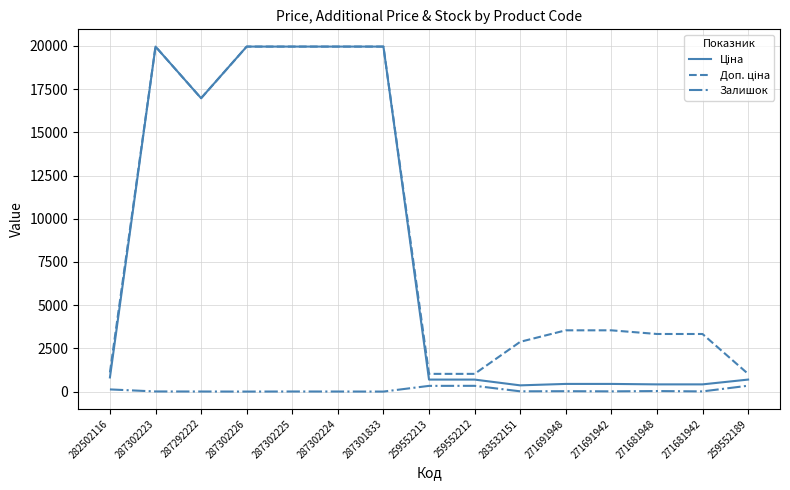

What is the maximum value shown in the chart?

19964.2